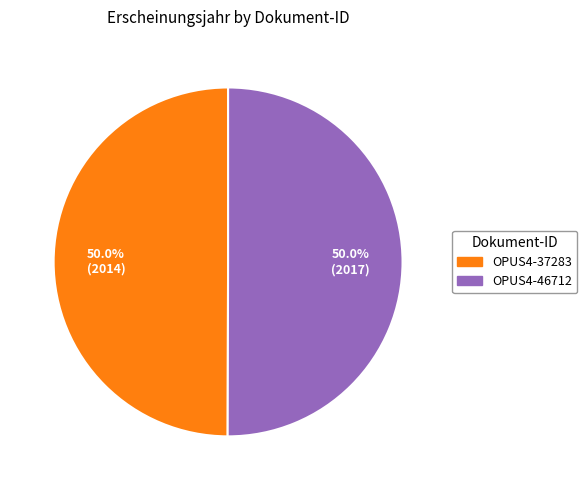

Count the number of slices in the pie.

2